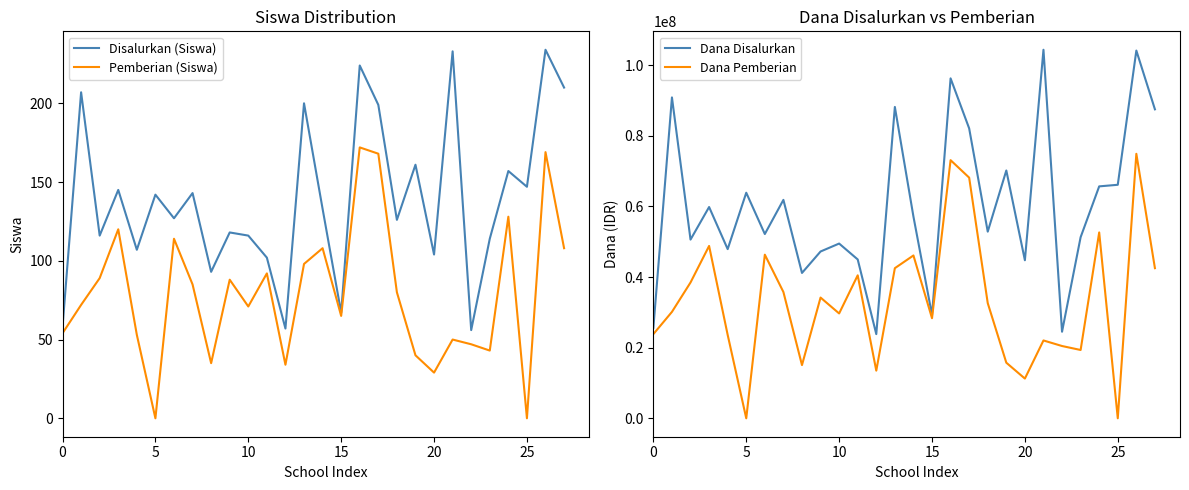

What is the lowest value of the Dana Disalurkan series?

23850000